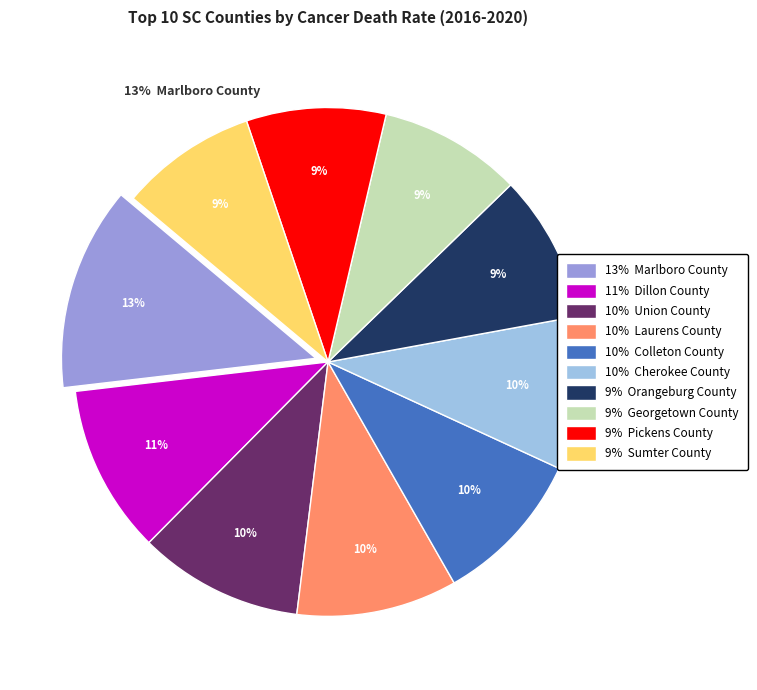

Does any single category account for the majority?

No